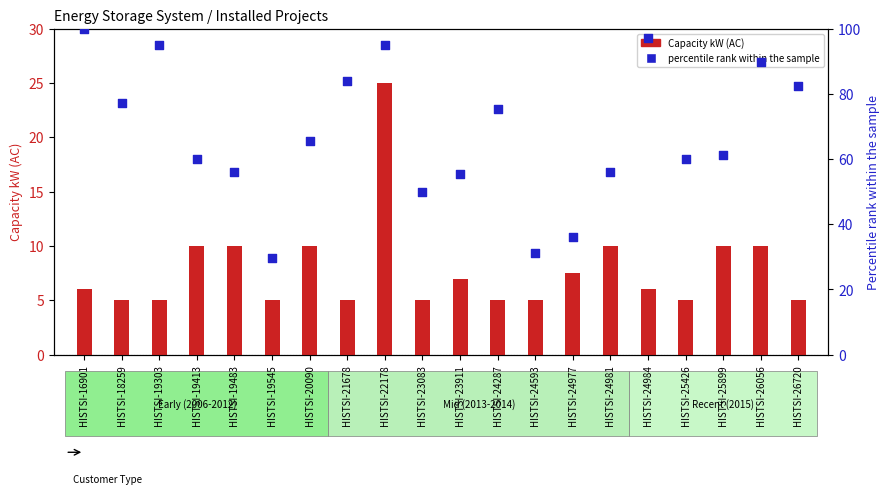

What are all the series names shown in the legend?

Capacity kW (AC), percentile rank within the sample